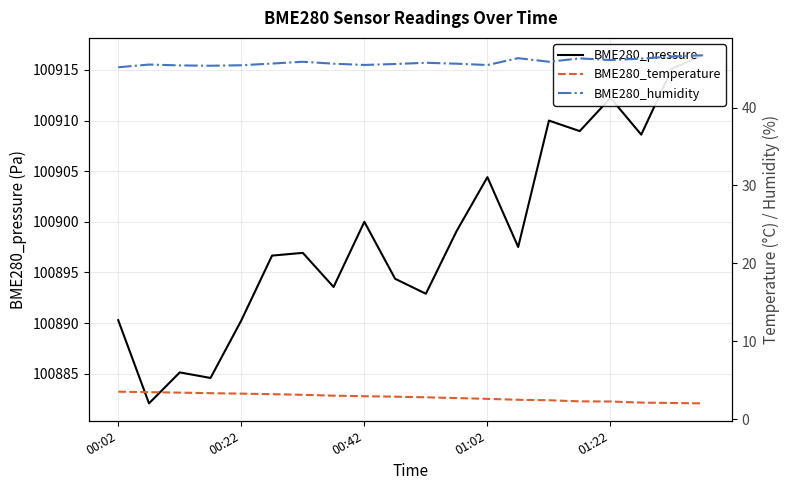

How many distinct data groups are displayed?

3